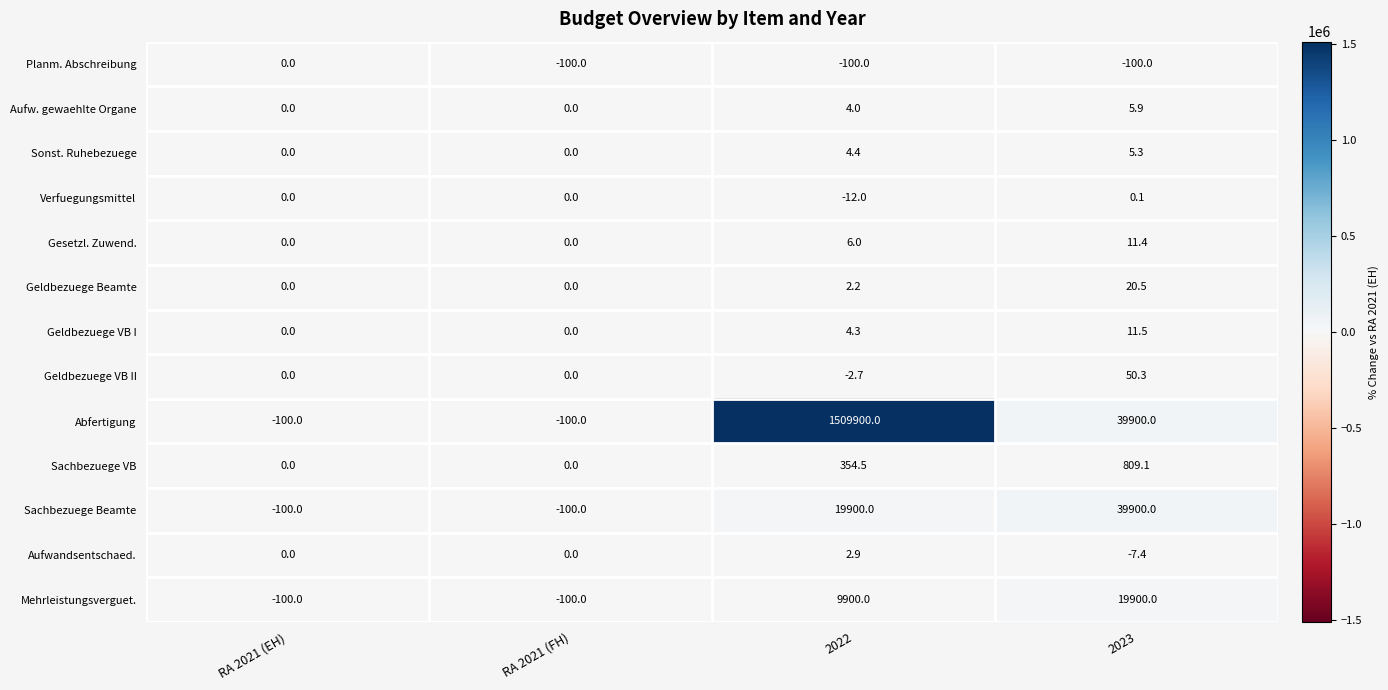

What is the total value across all series at 2023?

100506.7